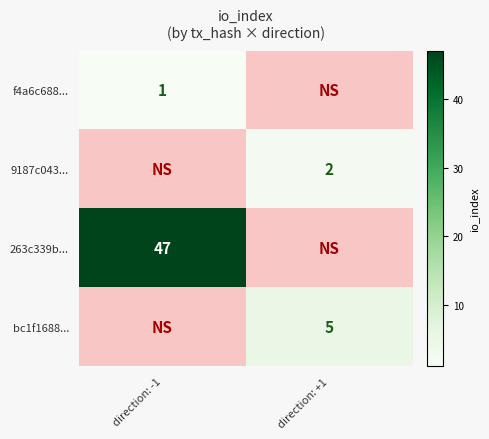

The value of 263c339b... at direction: -1 is 47. True or false?

True